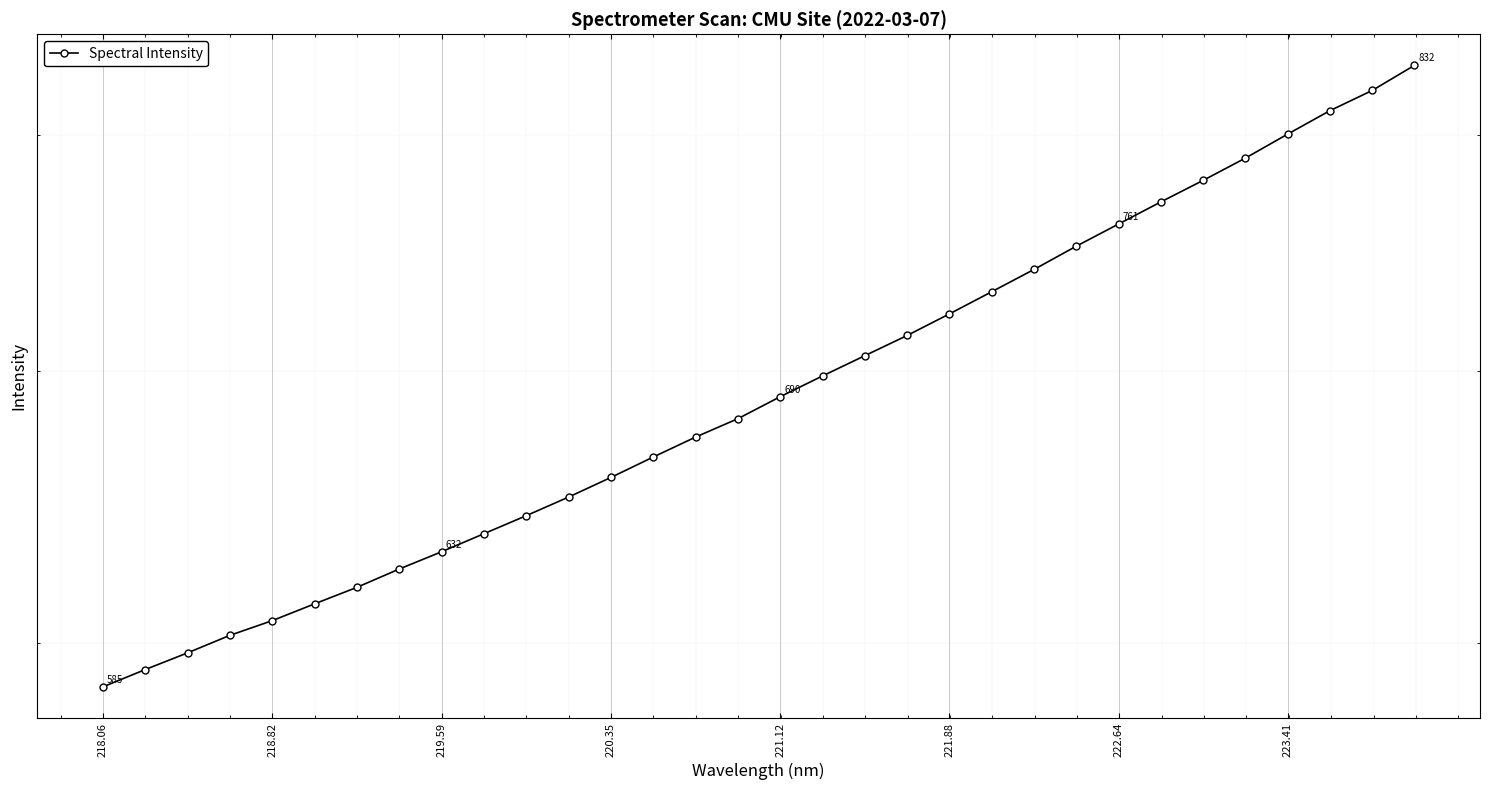

Reading right to left, what are all the values shown in this chart?

832.4	820.7	811.3	800.6	789.8	779.9	770.4	760.8	751.3	741.5	732.2	723.0	714.2	706.1	698.0	689.9	681.3	674.3	666.7	659.0	651.7	644.9	638.3	631.8	625.7	619.2	613.4	607.6	602.6	596.6	591.0	585.2